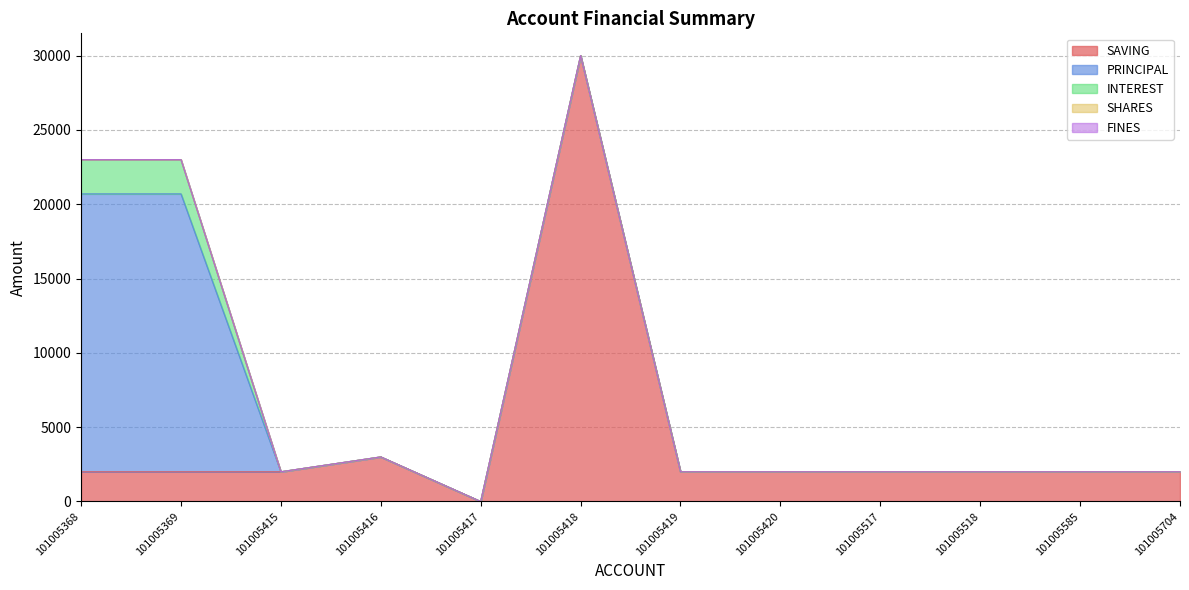

The value of SHARES at 101005369 is 0. True or false?

True